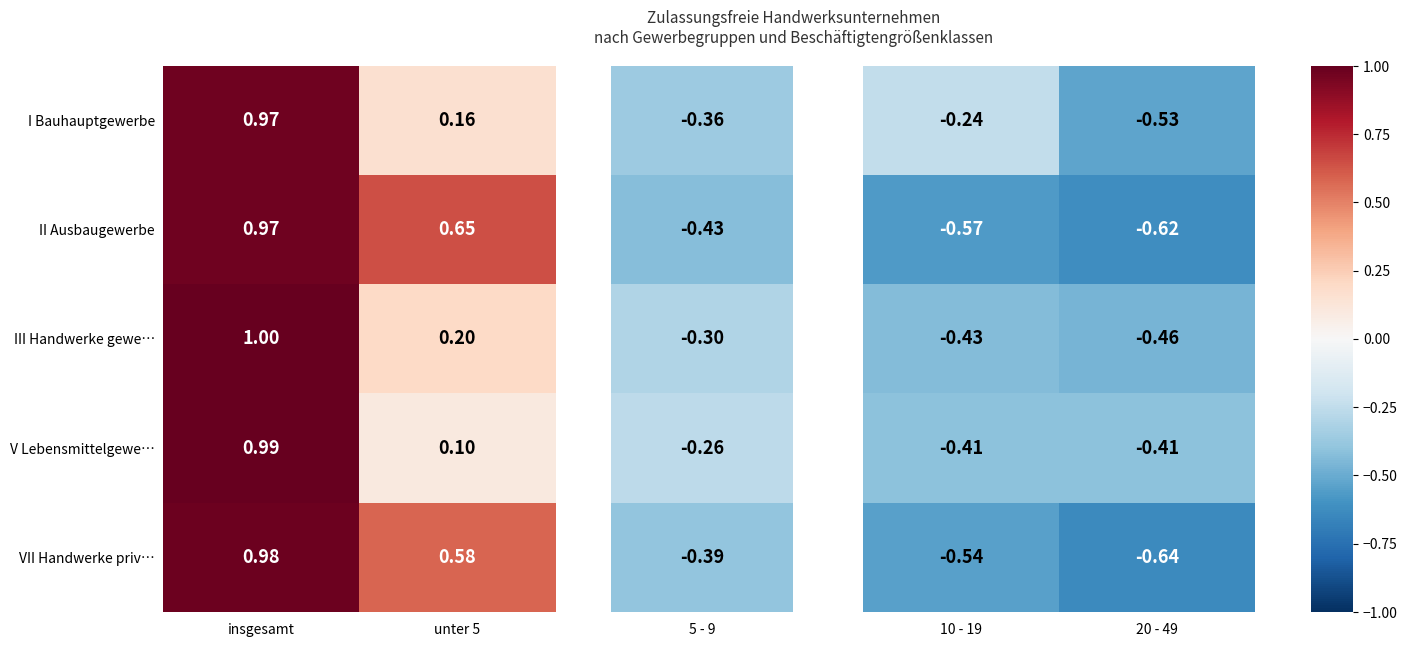

The value of VII Handwerke priv… at 20 - 49 is -0.2. True or false?

False